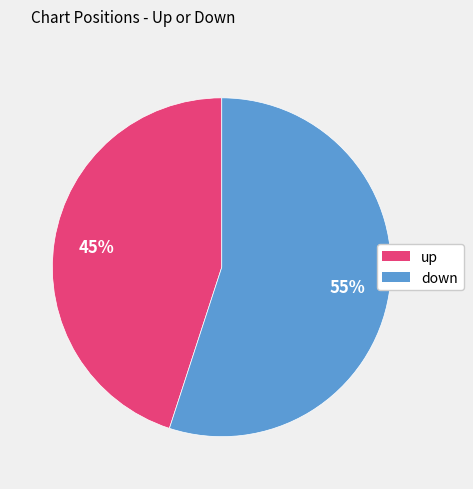

Which category accounts for the majority?

down